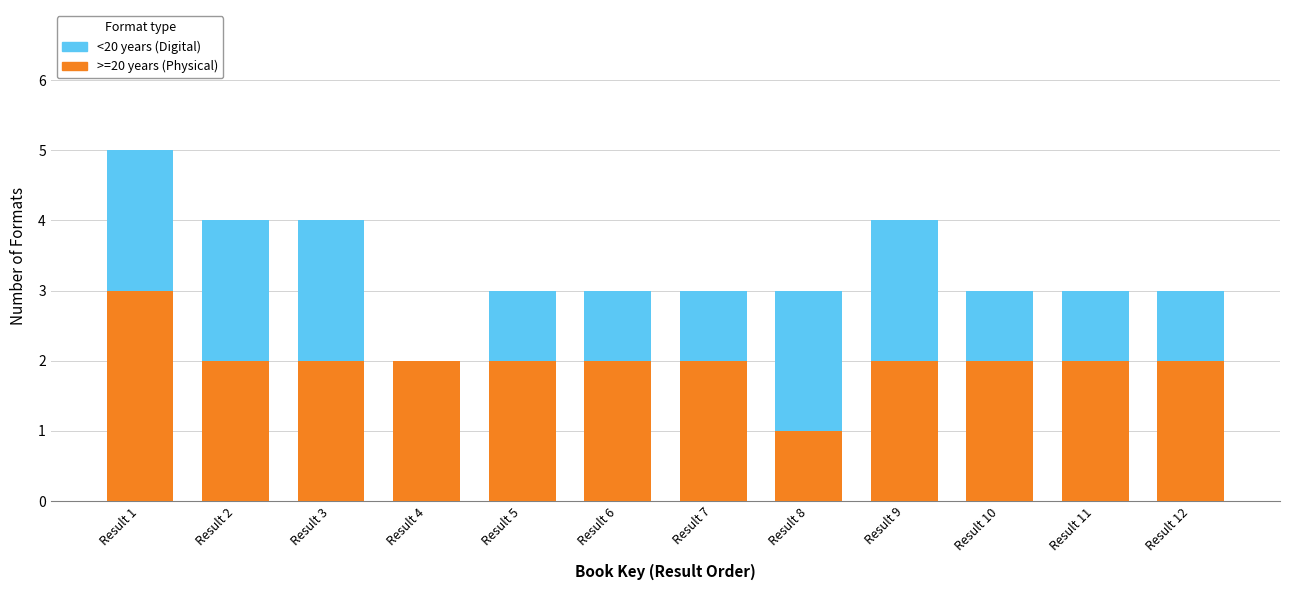

Reading left to right, what are the values for >=20 years (Physical)?

Result 1=3	Result 2=2	Result 3=2	Result 4=2	Result 5=2	Result 6=2	Result 7=2	Result 8=1	Result 9=2	Result 10=2	Result 11=2	Result 12=2